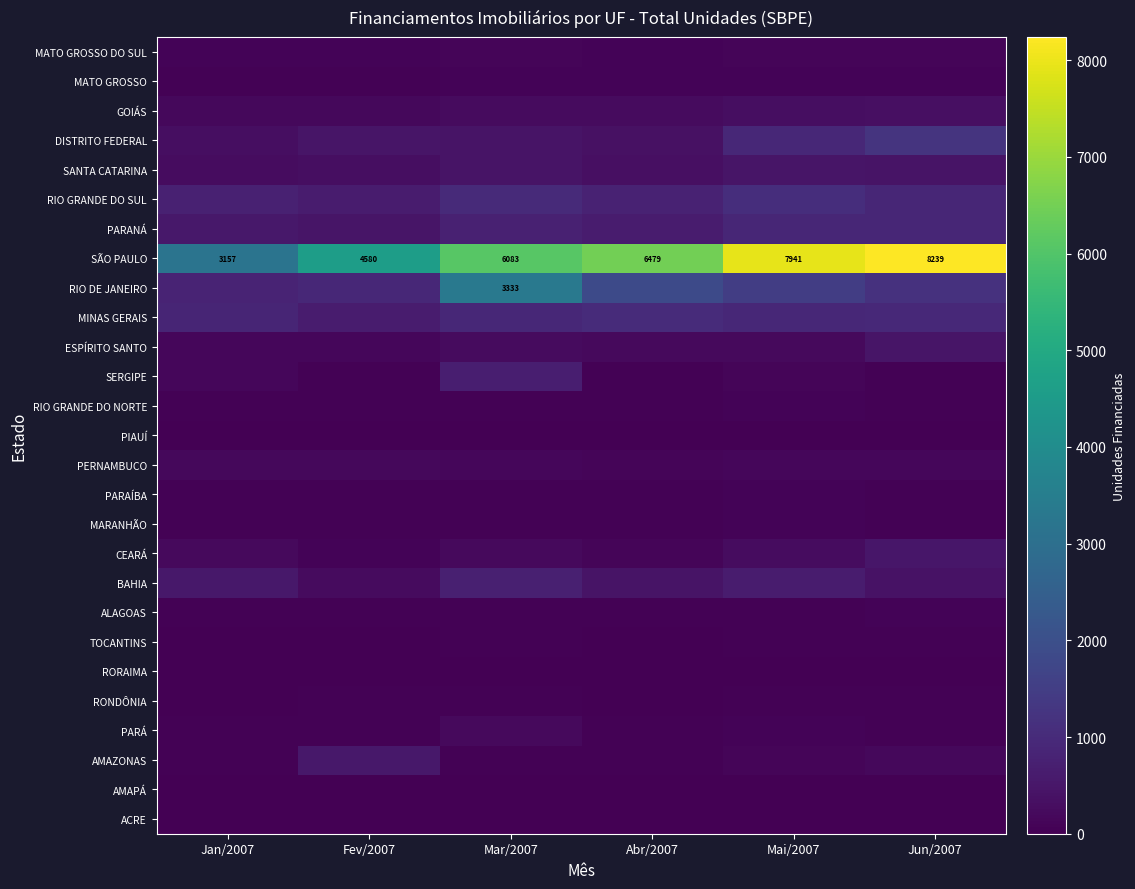

What is the sum of all RIO GRANDE DO NORTE values?

362